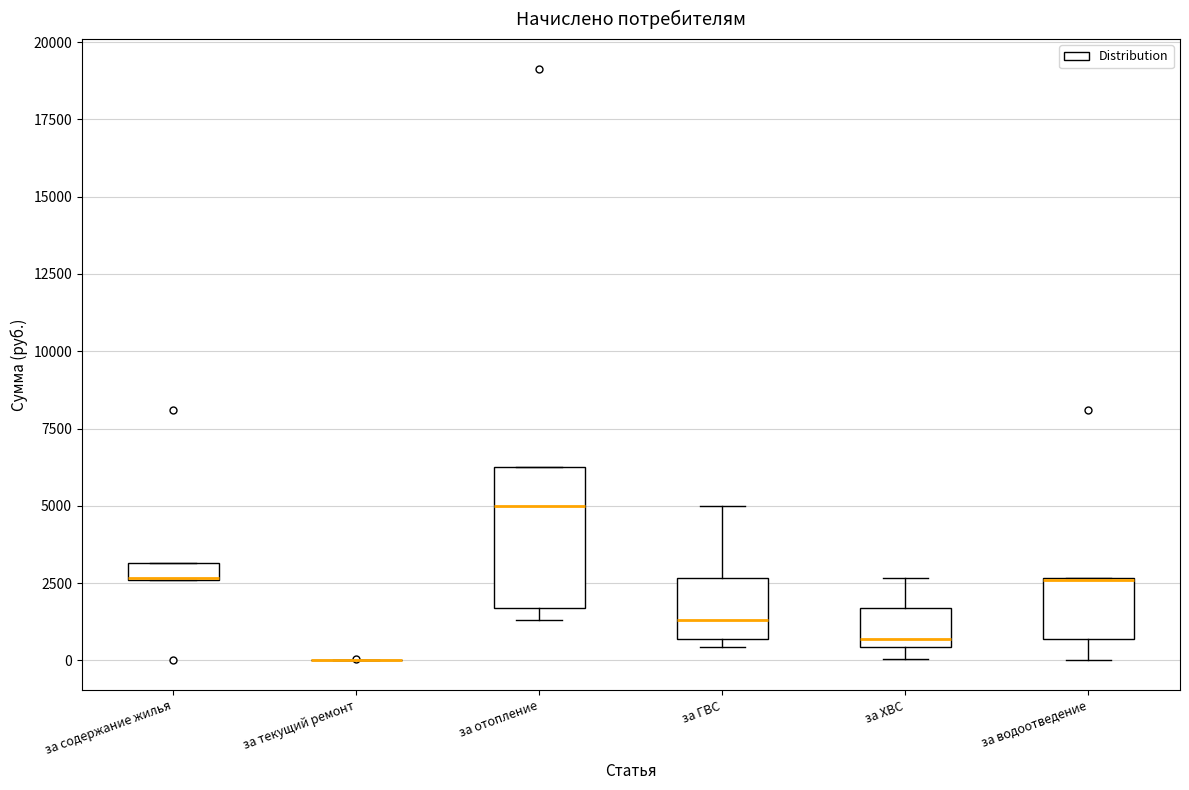

Which box is the tallest, from its lower edge to its upper edge?

за отопление